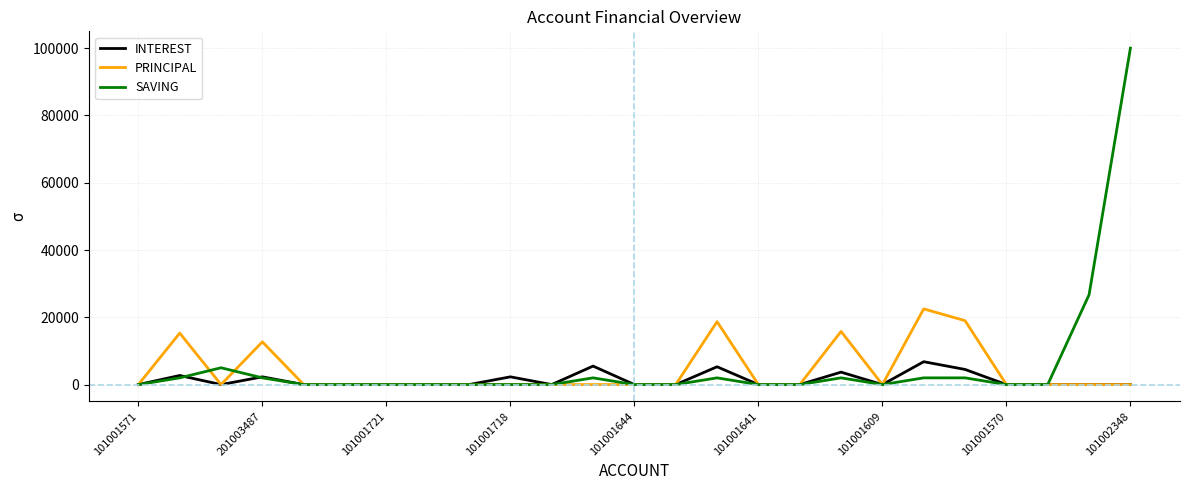

List the series in order of their peak value, highest first.

SAVING, PRINCIPAL, INTEREST